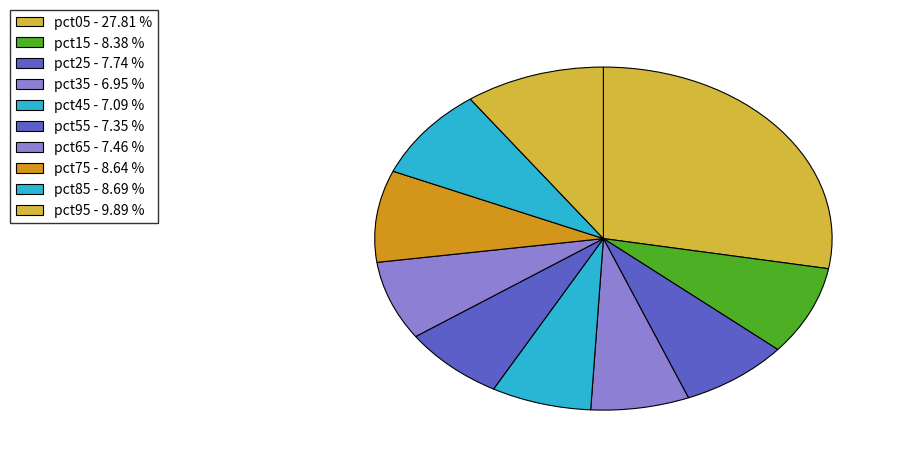

How many slices are in this pie chart?

10